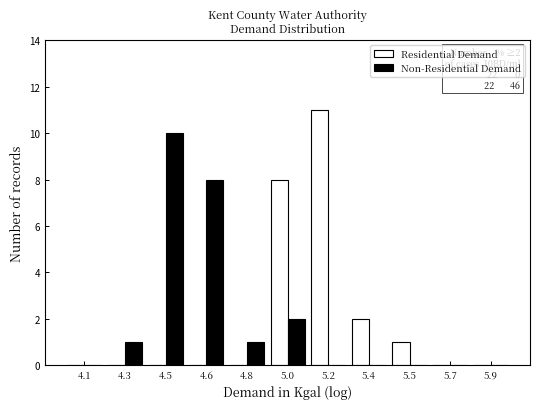

Reading right to left, list all the values displayed in this chart.

Residential Demand: 5.9=0	5.7=0	5.5=1	5.4=2	5.2=11	5.0=8	4.8=0	4.6=0	4.5=0	4.3=0	4.1=0
Non-Residential Demand: 5.9=0	5.7=0	5.5=0	5.4=0	5.2=0	5.0=2	4.8=1	4.6=8	4.5=10	4.3=1	4.1=0